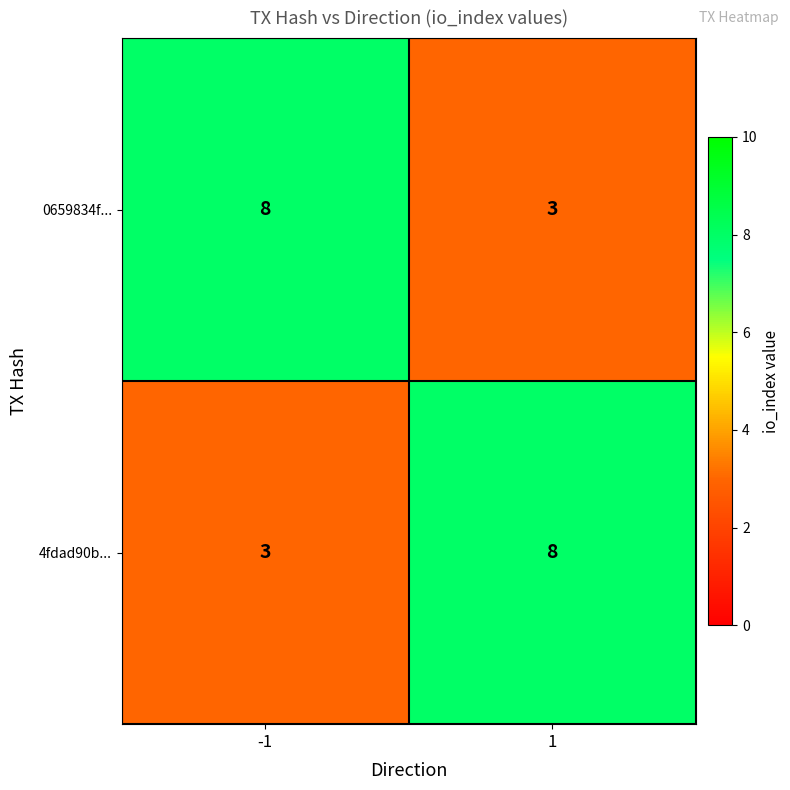

Rank the categories by 4fdad90b... value from lowest to highest.

-1, 1